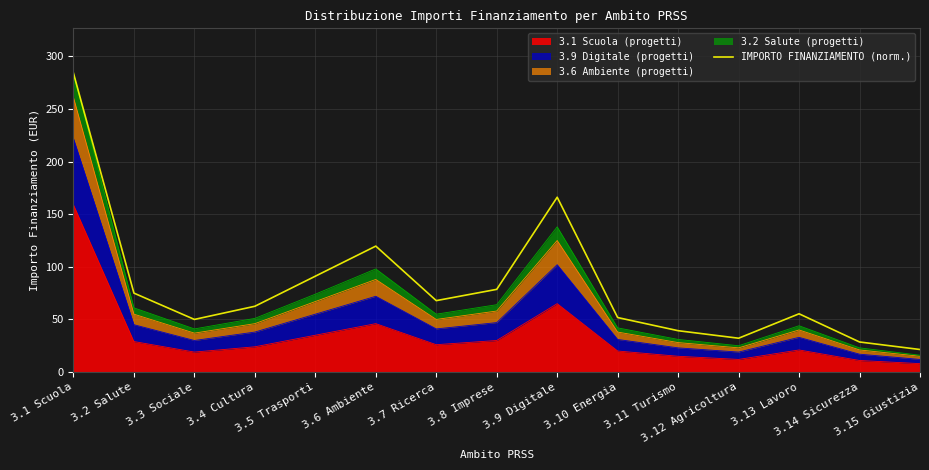

Is it true that the value at 3.12 Agricoltura is 32.2?

True